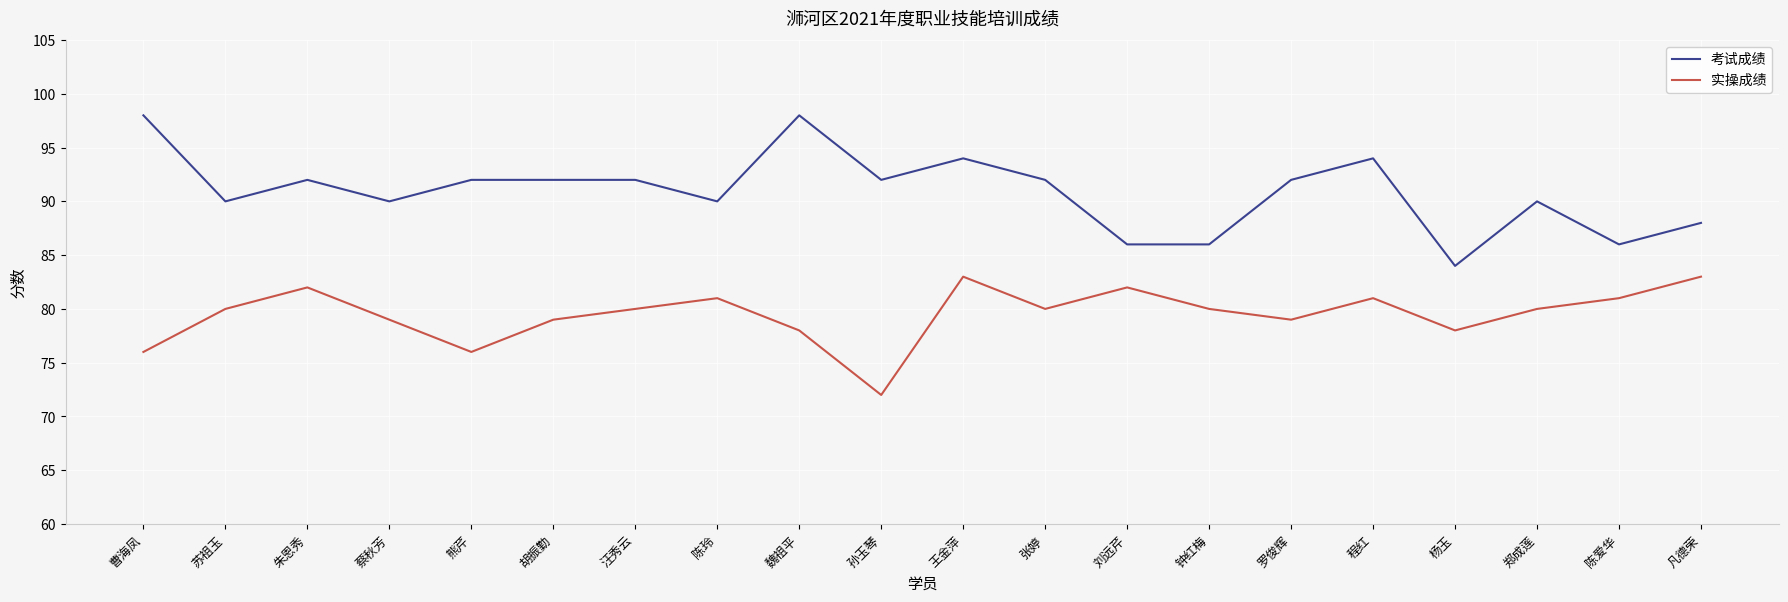

At which label does 实操成绩 reach its minimum?

孙玉琴